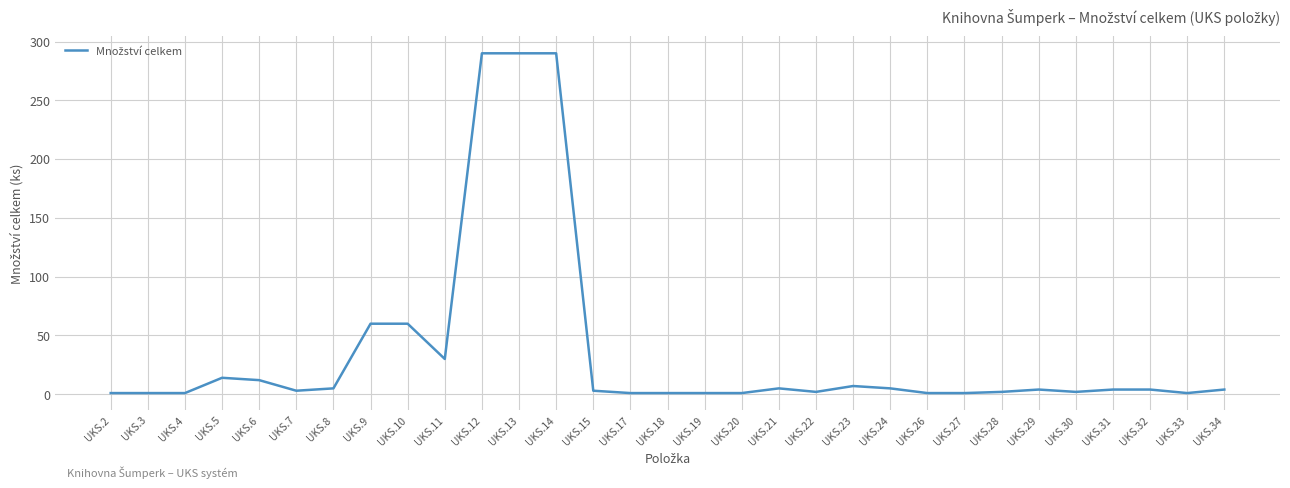

Which has a higher value, UKS.12 or UKS.10?

UKS.12